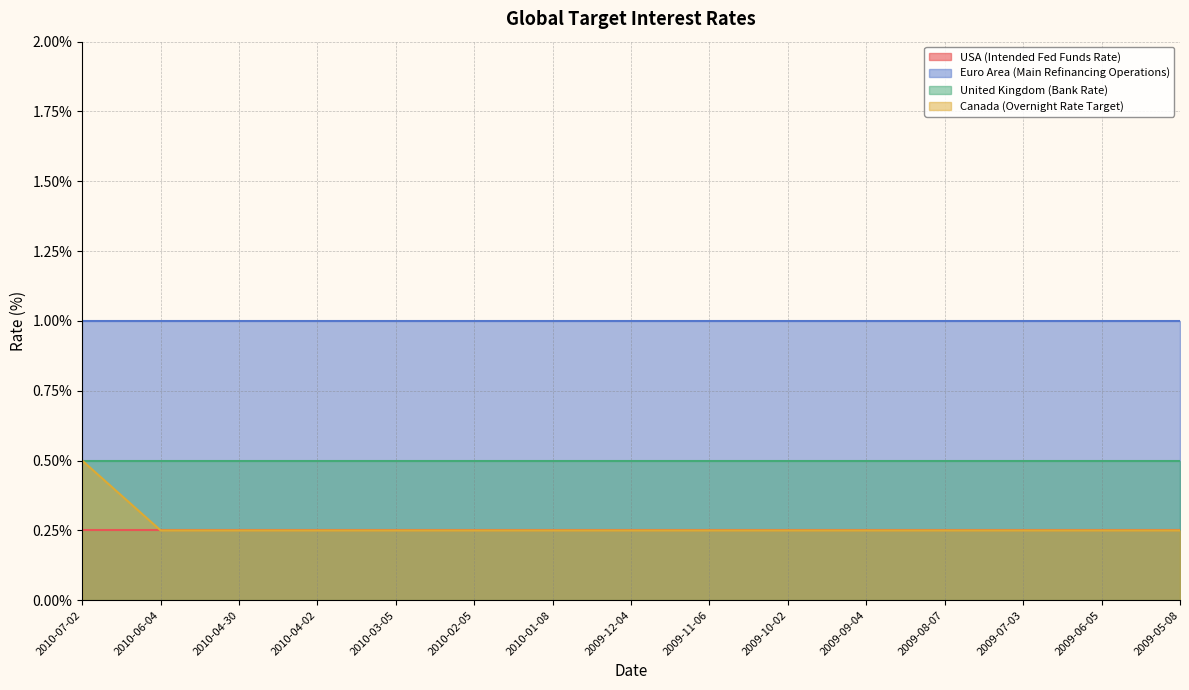

Between 2010-06-04 and 2009-10-02, which is larger?

2010-06-04